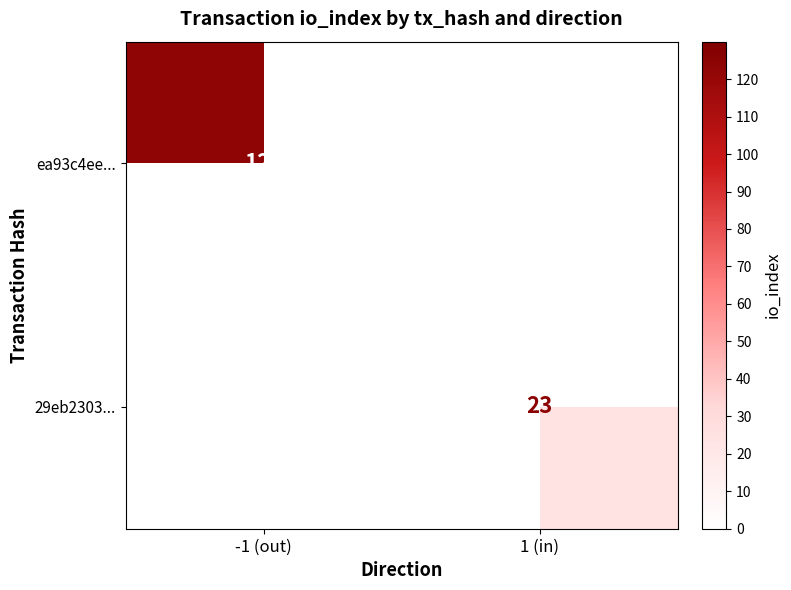

True or false: 29eb2303... has a value of 34 at 1 (in).

False